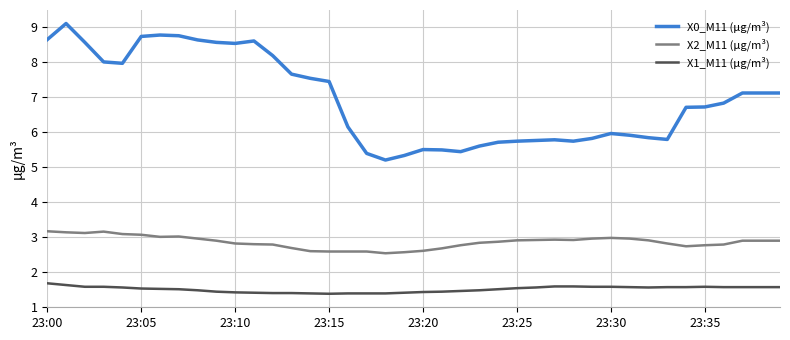

Which series has the largest range (max minus min)?

X0_M11 (μg/m³)